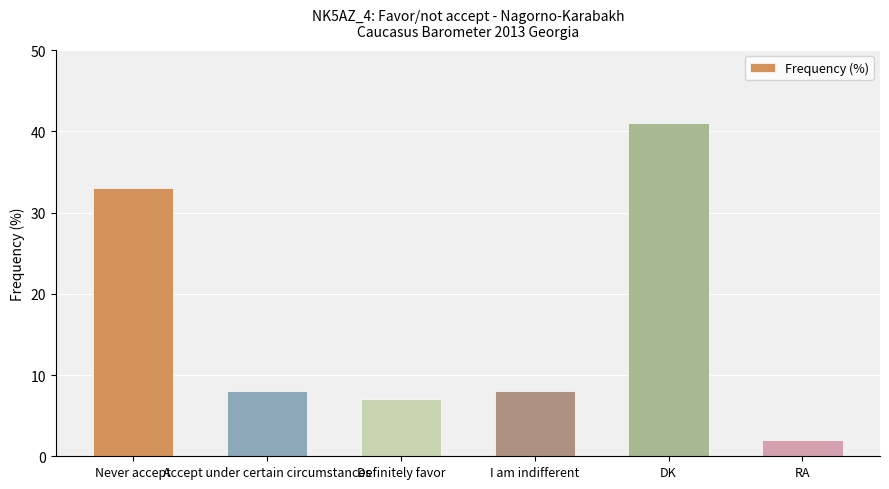

What is the sum of all values?

99